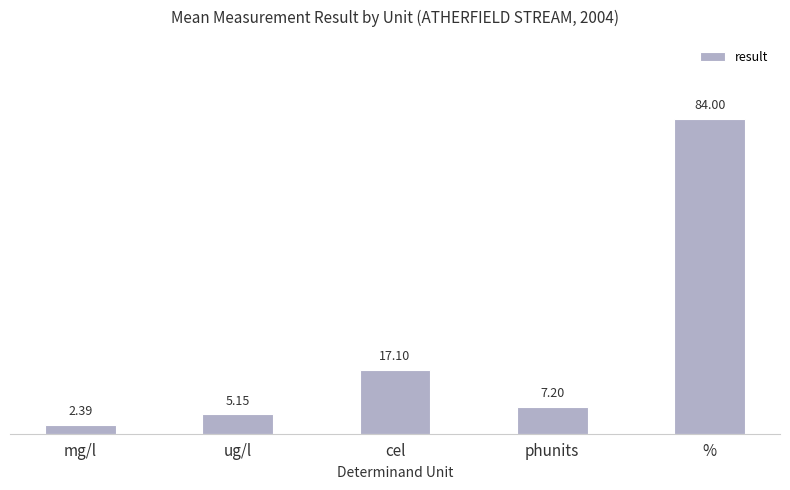

What is the value of the 3rd bar from the left?

17.1